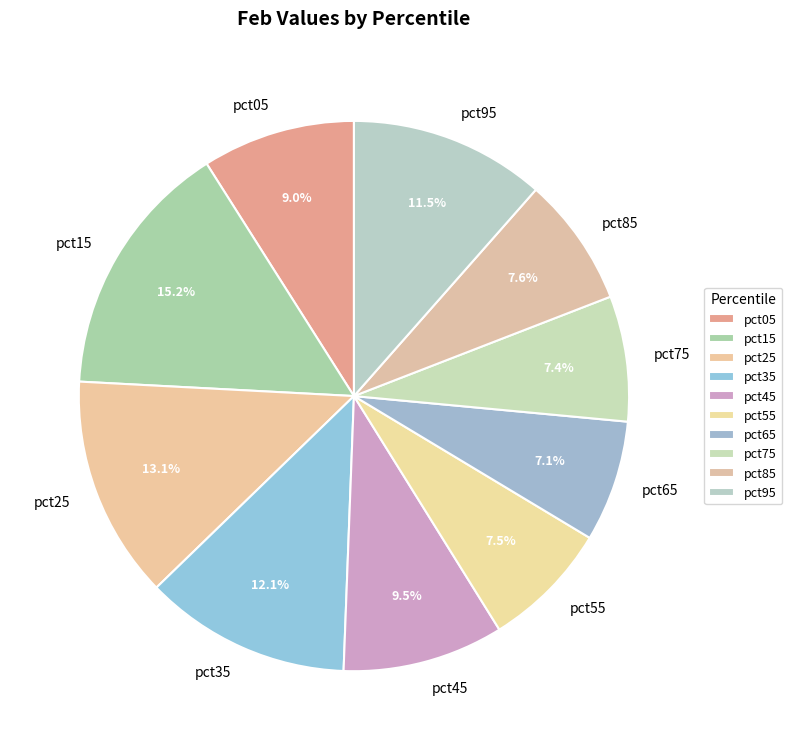

To the nearest percent, what percentage of the pie is pct25?

13%